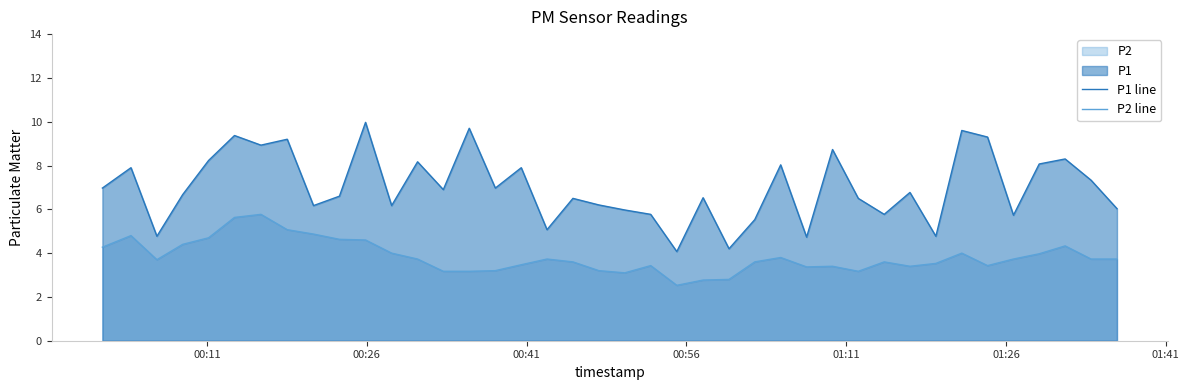

True or false: P2 line and P1 line intersect in this chart.

False